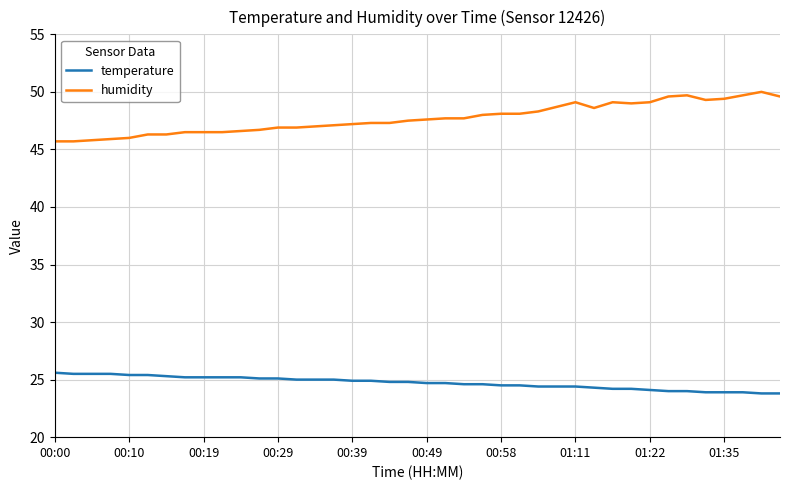

What is the average value of the temperature series?

24.7